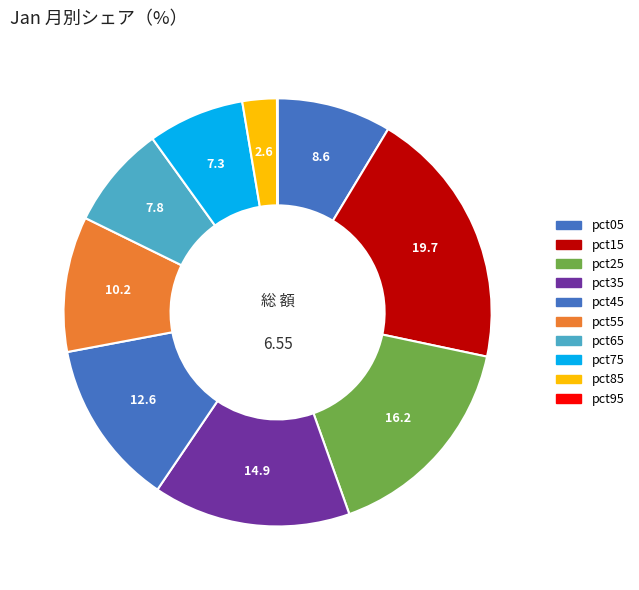

Count the number of slices in the pie.

10